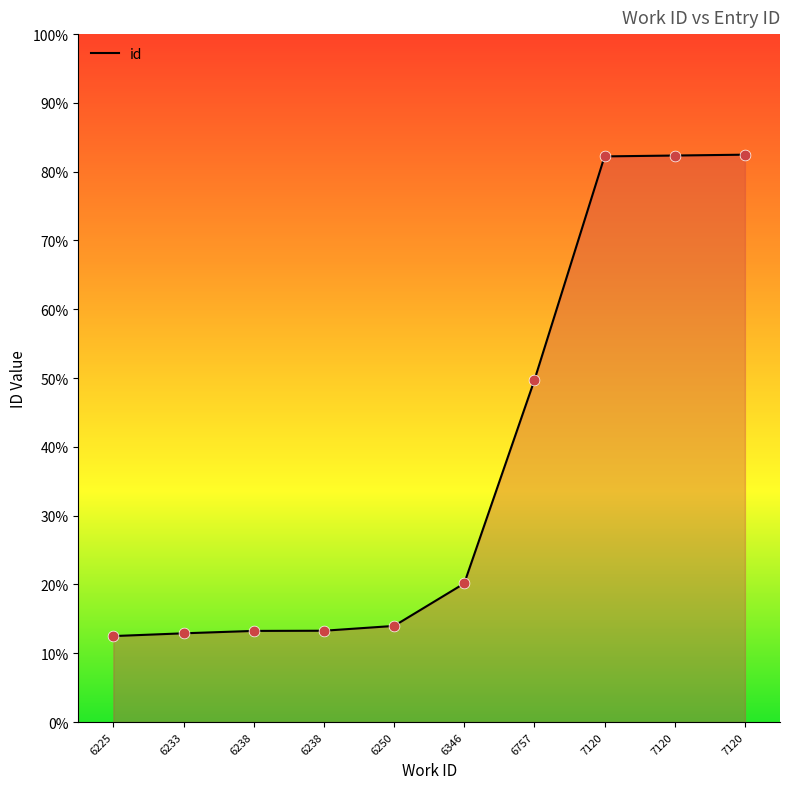

What is the ratio of the value at 7120 to the value at 6250?

1.2